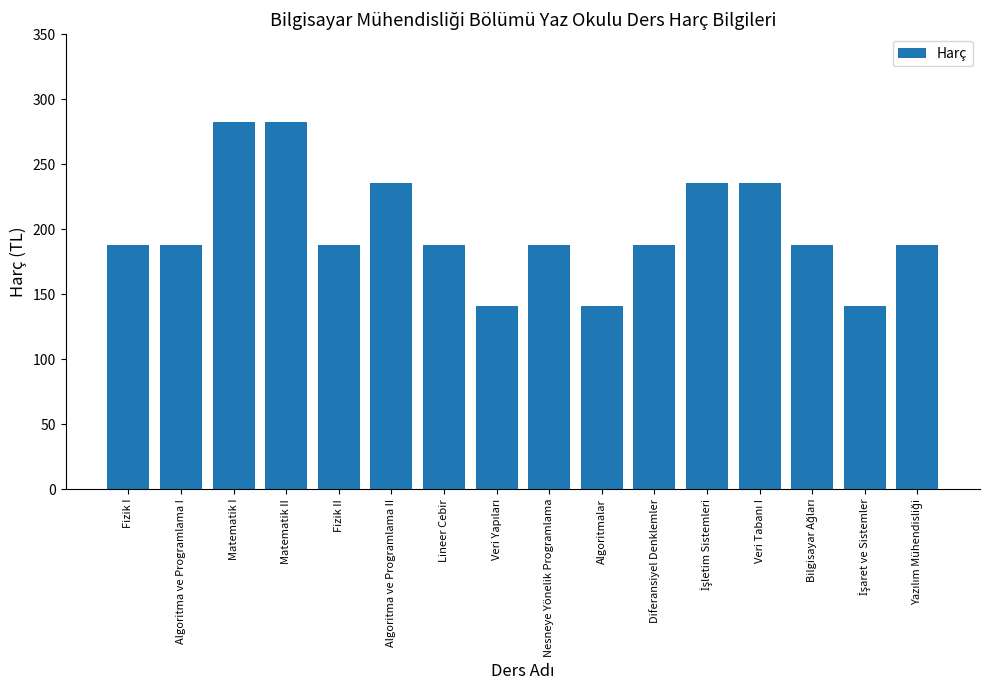

Read the value at Matematik I.

282.2